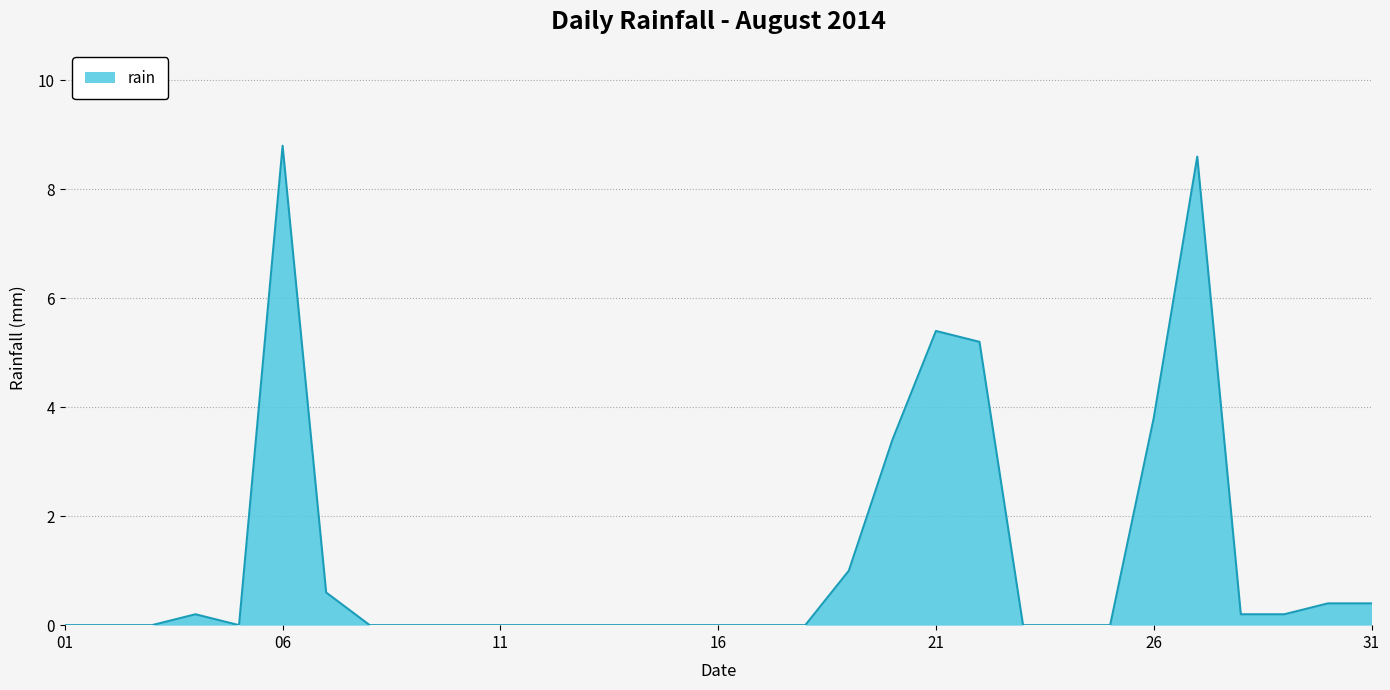

What is the greatest value displayed?

8.8